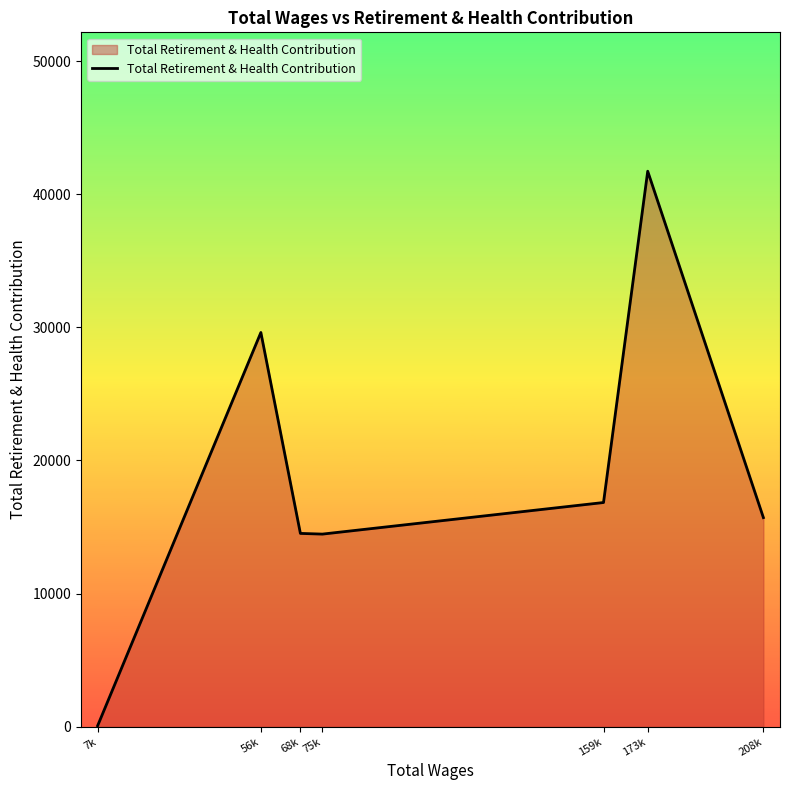

The value at 68k is 4232. True or false?

False